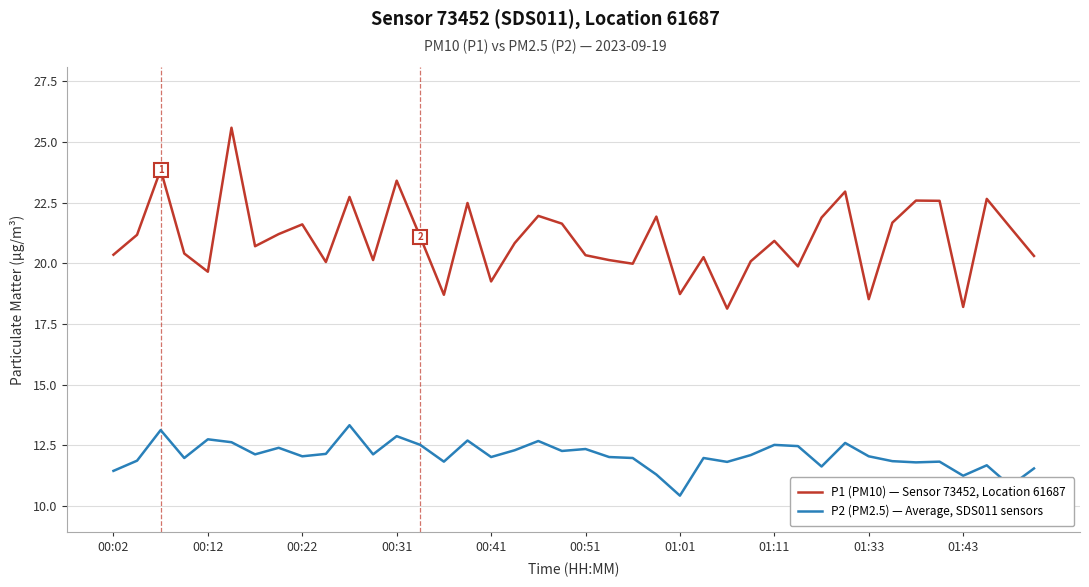

Which series has the largest range (max minus min)?

P1 (PM10) — Sensor 73452, Location 61687